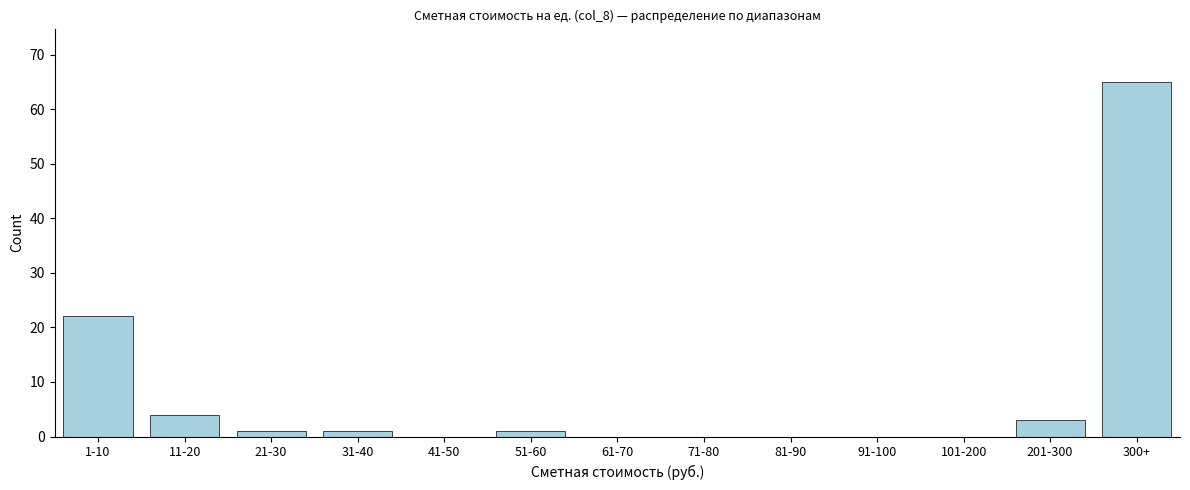

Reading left to right, list all the values displayed in this chart.

1-10=22	11-20=4	21-30=1	31-40=1	41-50=0	51-60=1	61-70=0	71-80=0	81-90=0	91-100=0	101-200=0	201-300=3	300+=65